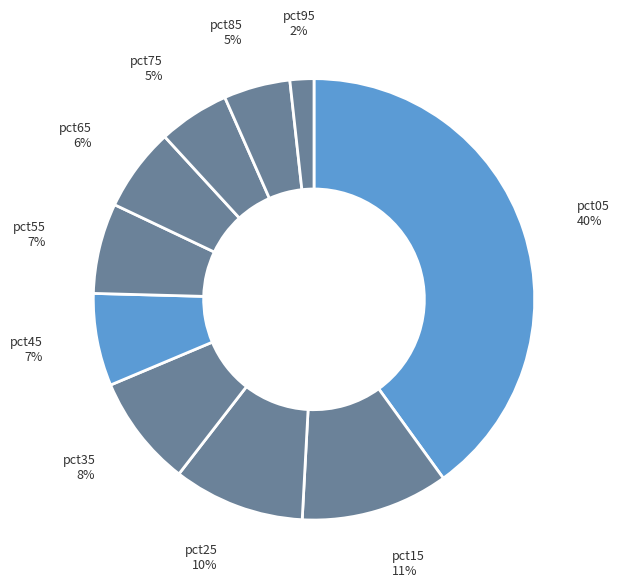

To the nearest percent, what percentage of the pie is pct95?

2%